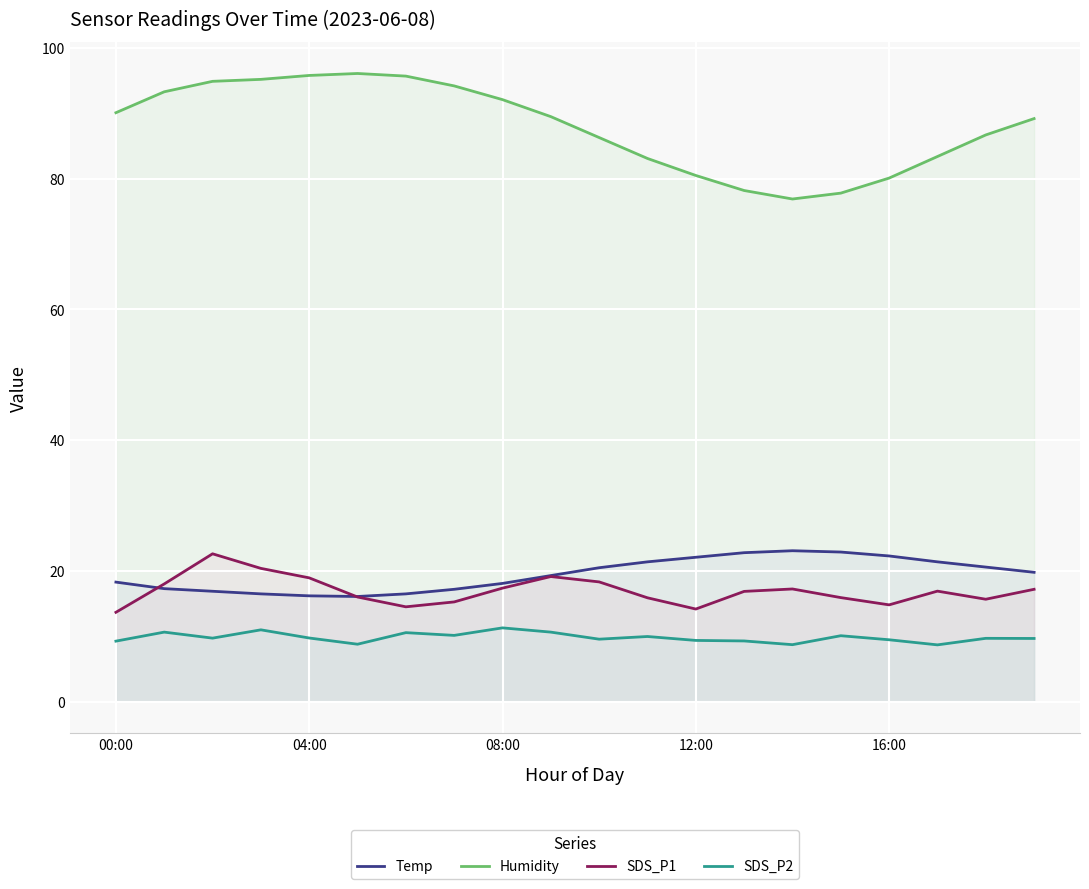

True or false: Temp has more than 0 points higher than both neighbors.

True